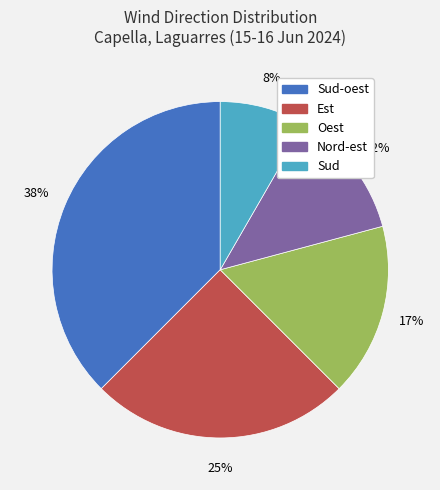

How many slices are in this pie chart?

5